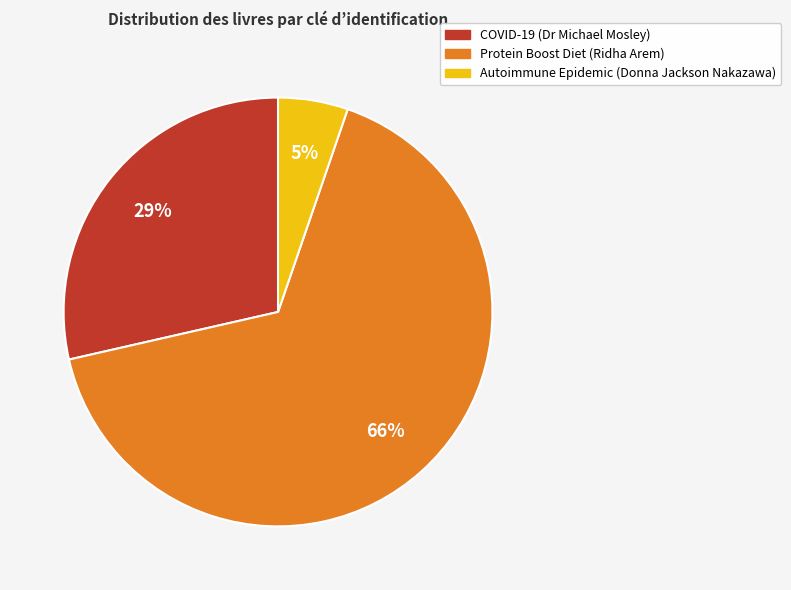

Which category has the biggest portion of the pie?

Protein Boost Diet (Ridha Arem)